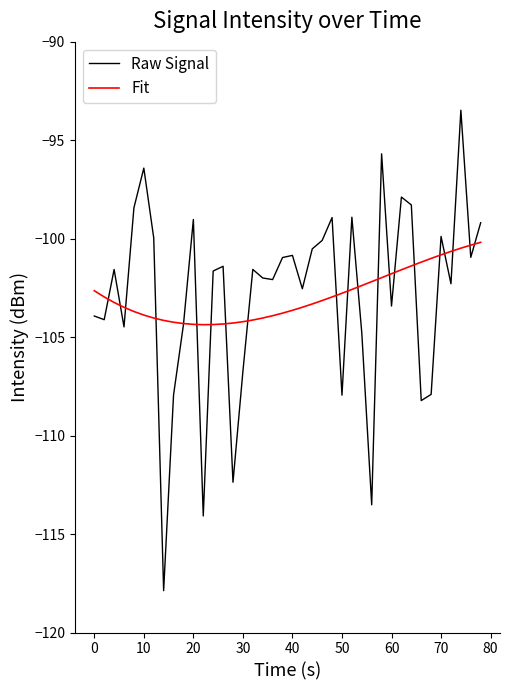

List the series in order of their peak value, highest first.

Raw Signal, Fit